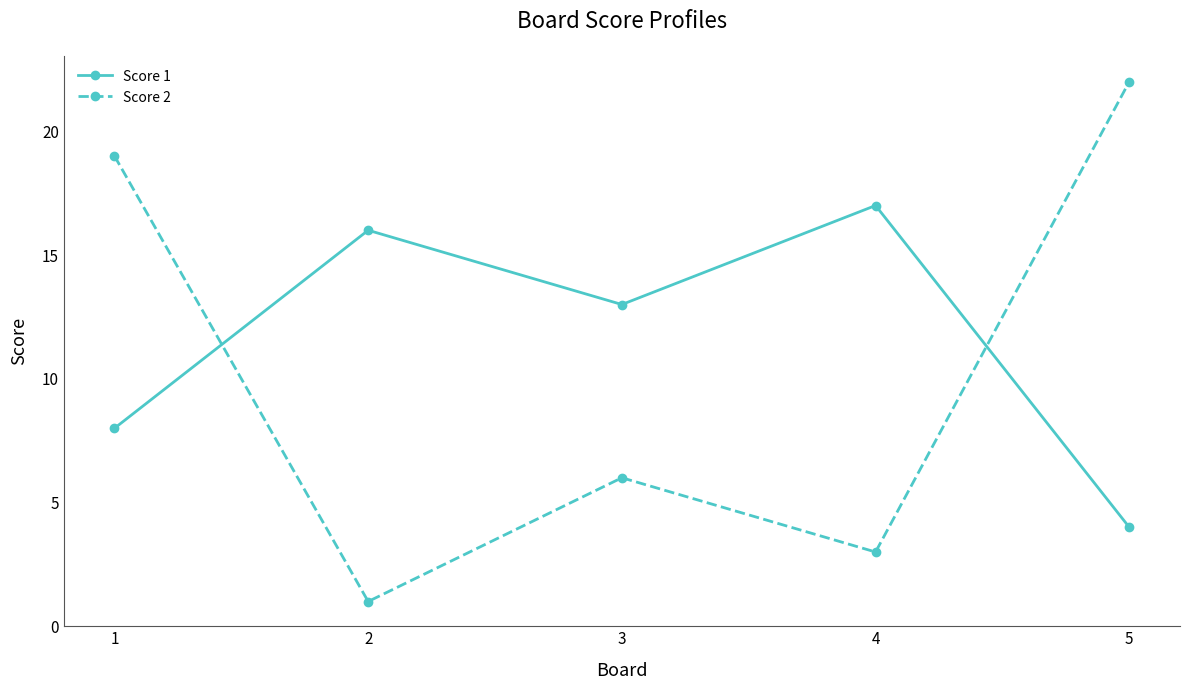

Rank the series at 1 from lowest to highest value.

Score 1, Score 2